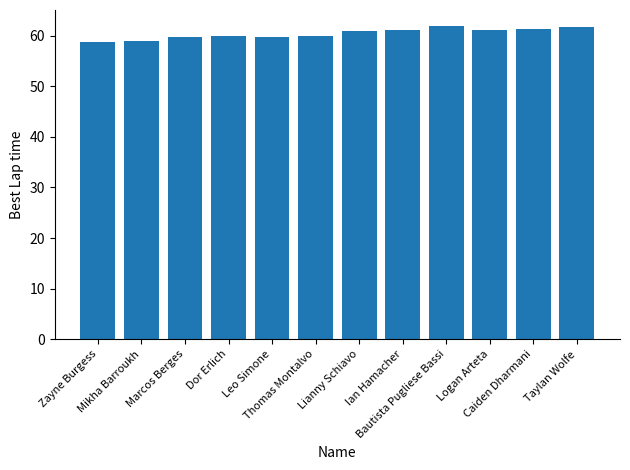

What is the minimum value shown in the chart?

58.7